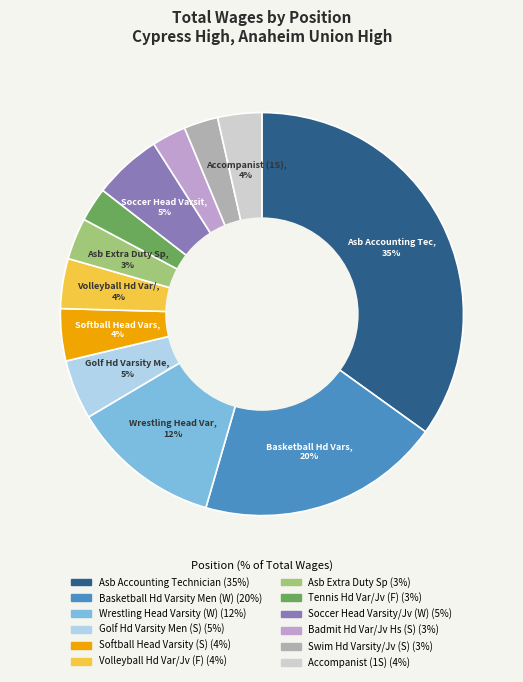

How many segments does this pie chart have?

12